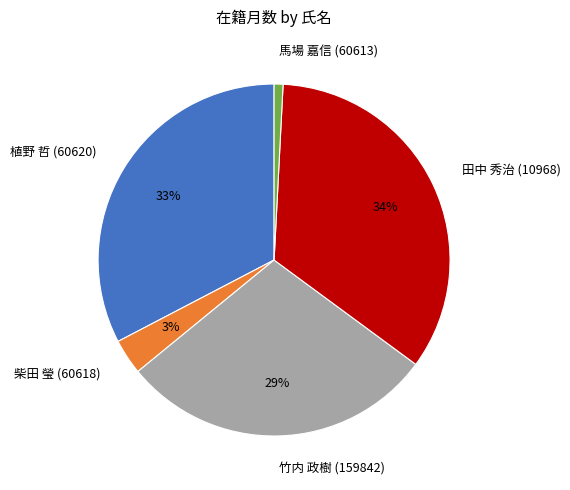

Combined, do 植野 哲 (60620) and 馬場 嘉信 (60613) account for over 50%?

No